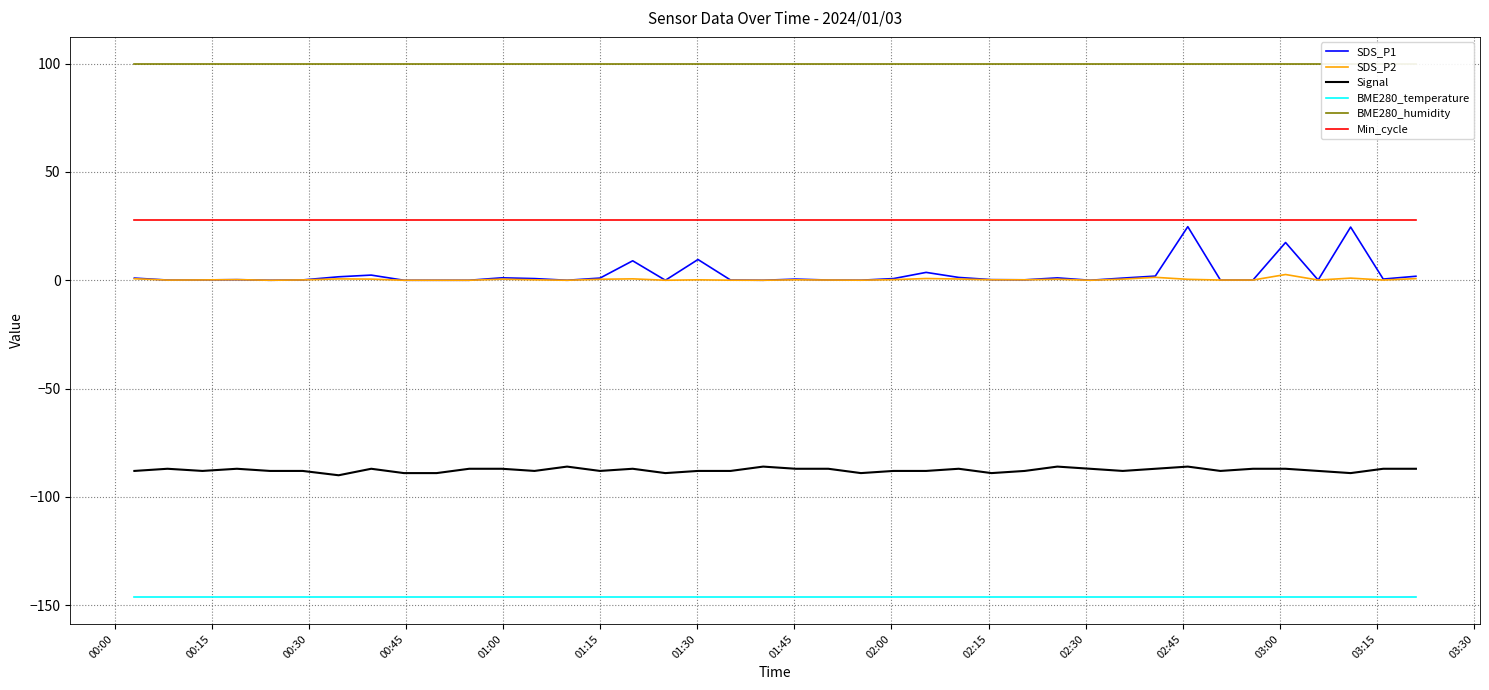

Rank the series by their maximum value, from highest to lowest.

BME280_humidity, Min_cycle, SDS_P1, SDS_P2, Signal, BME280_temperature